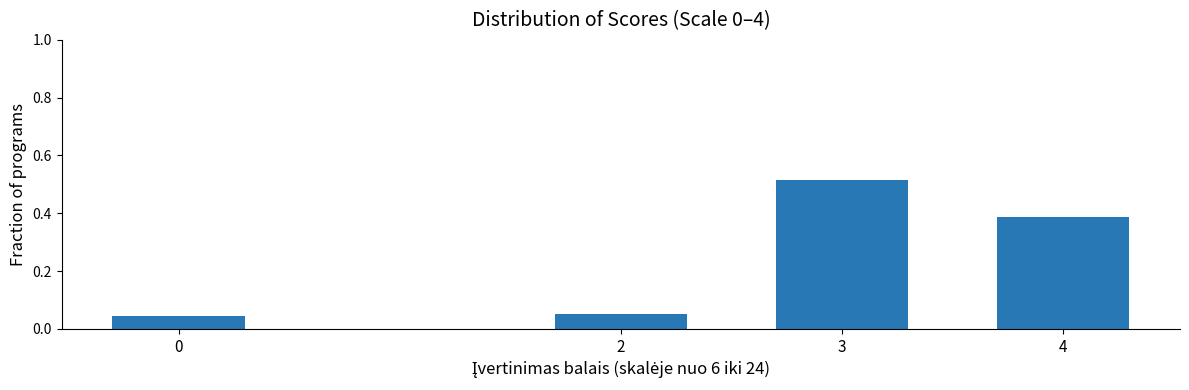

What is the change in value from 2 to 4?

+0.3